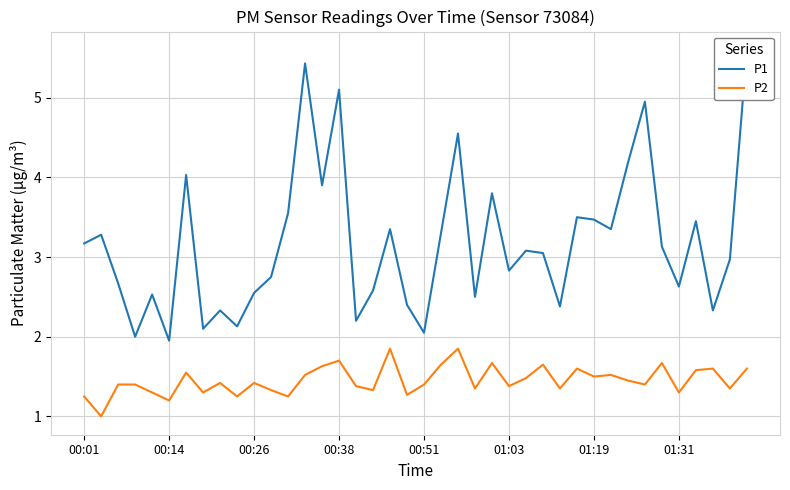

What is the highest value of the P2 series?

1.9